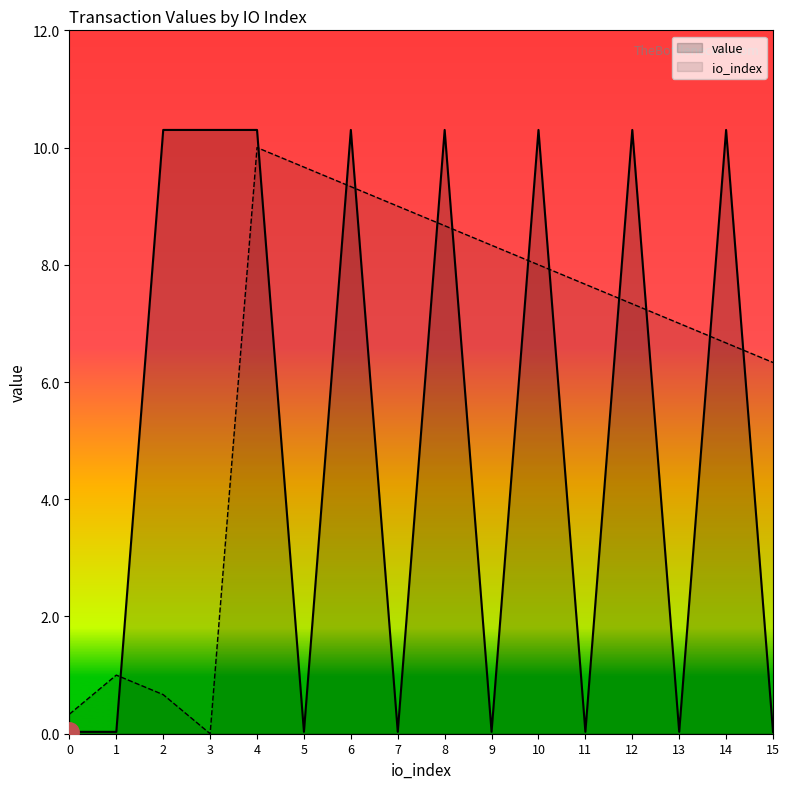

What is the difference between the highest and lowest values at 9?

8.3